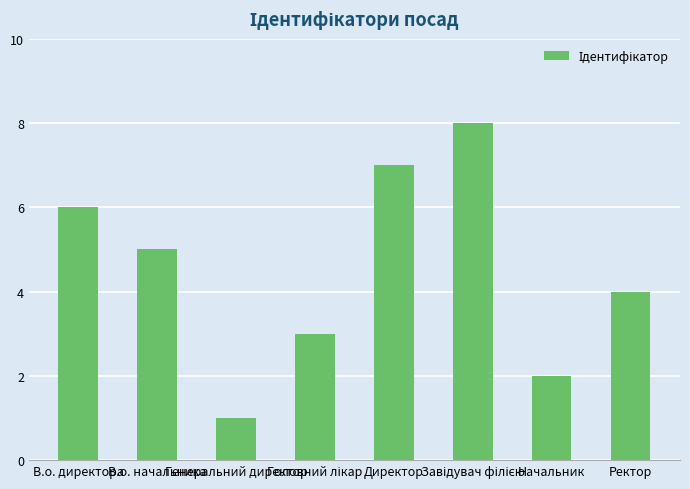

Count the number of data series in this chart.

1